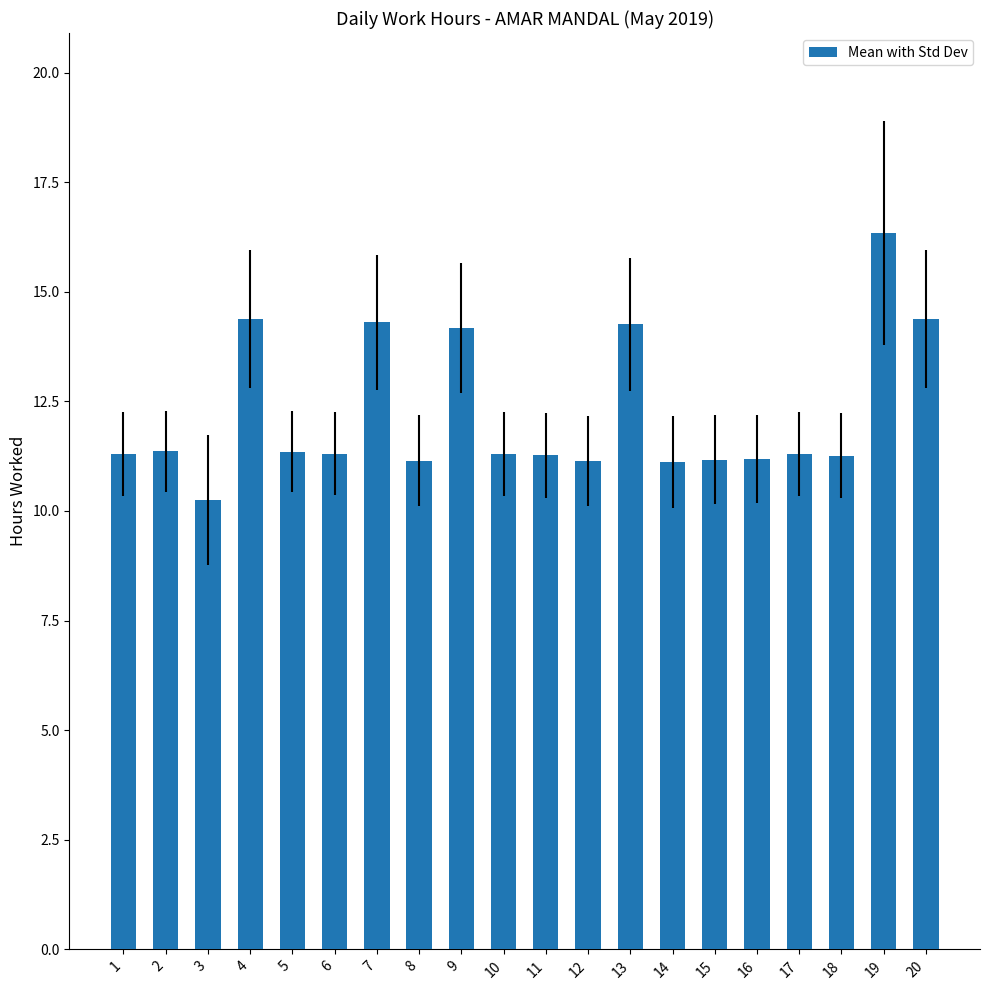

What is the value of the 2nd bar from the left?

11.4